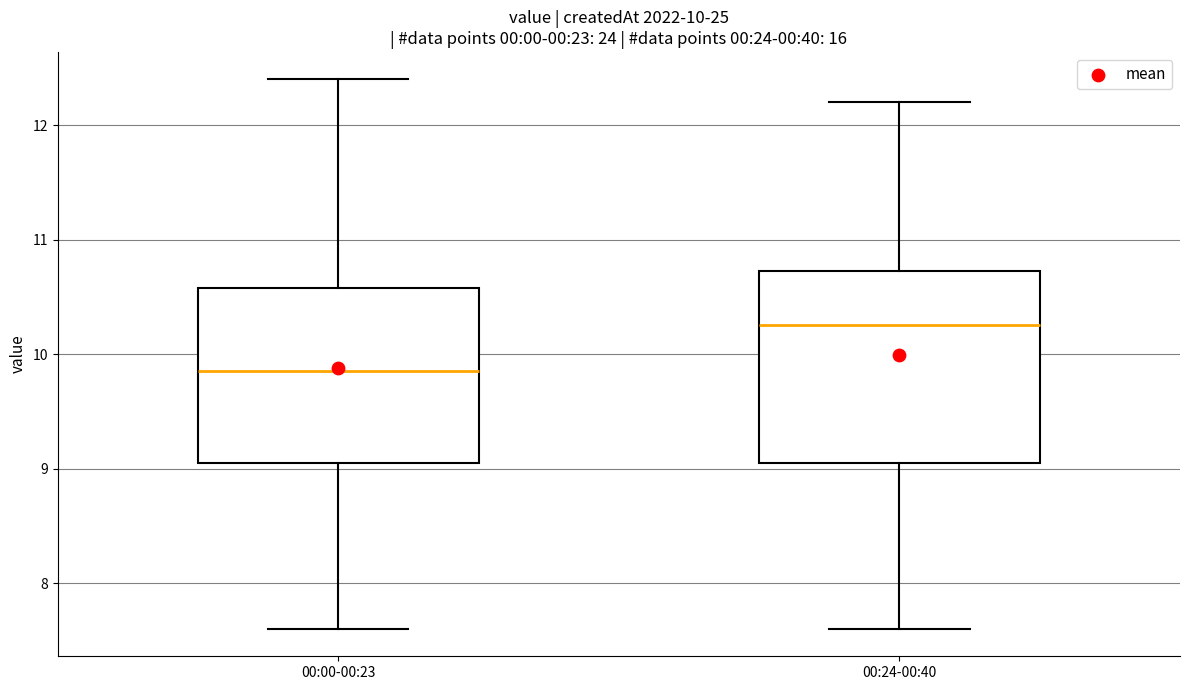

Which box is the tallest, from its lower edge to its upper edge?

00:24-00:40